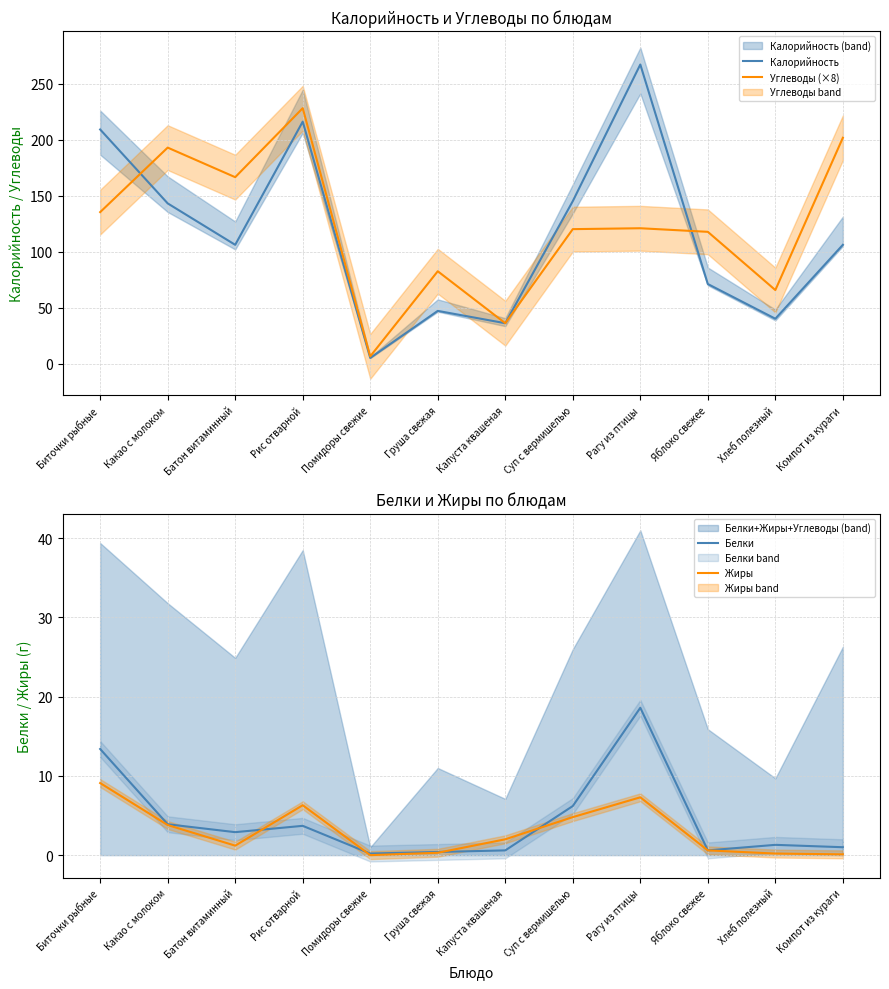

What position from the right is Груша свежая?

7